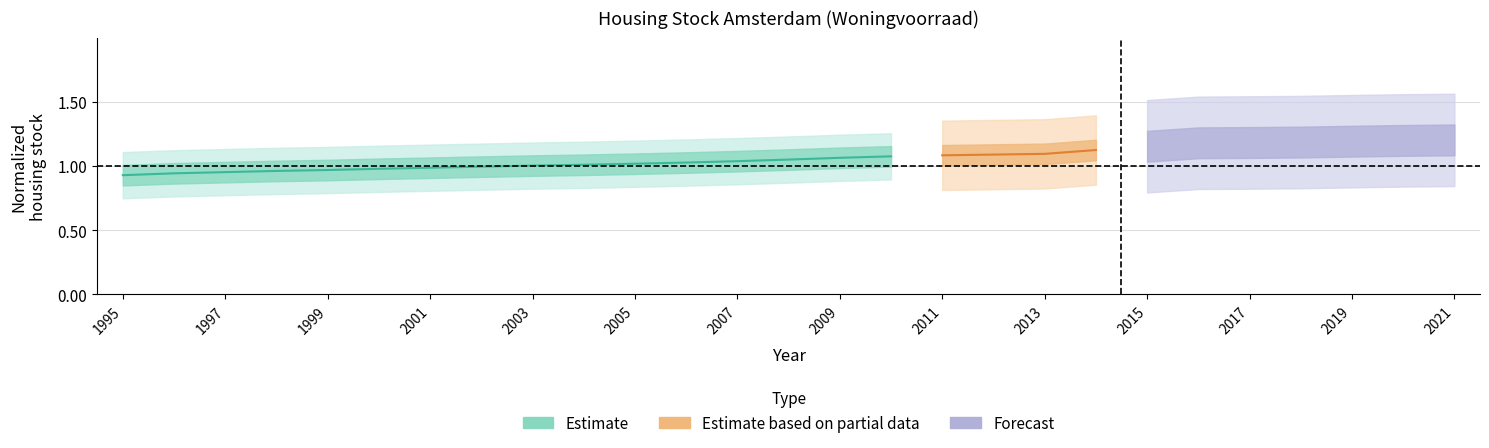

What is the change in value from 2002 to 2008?

+0.1